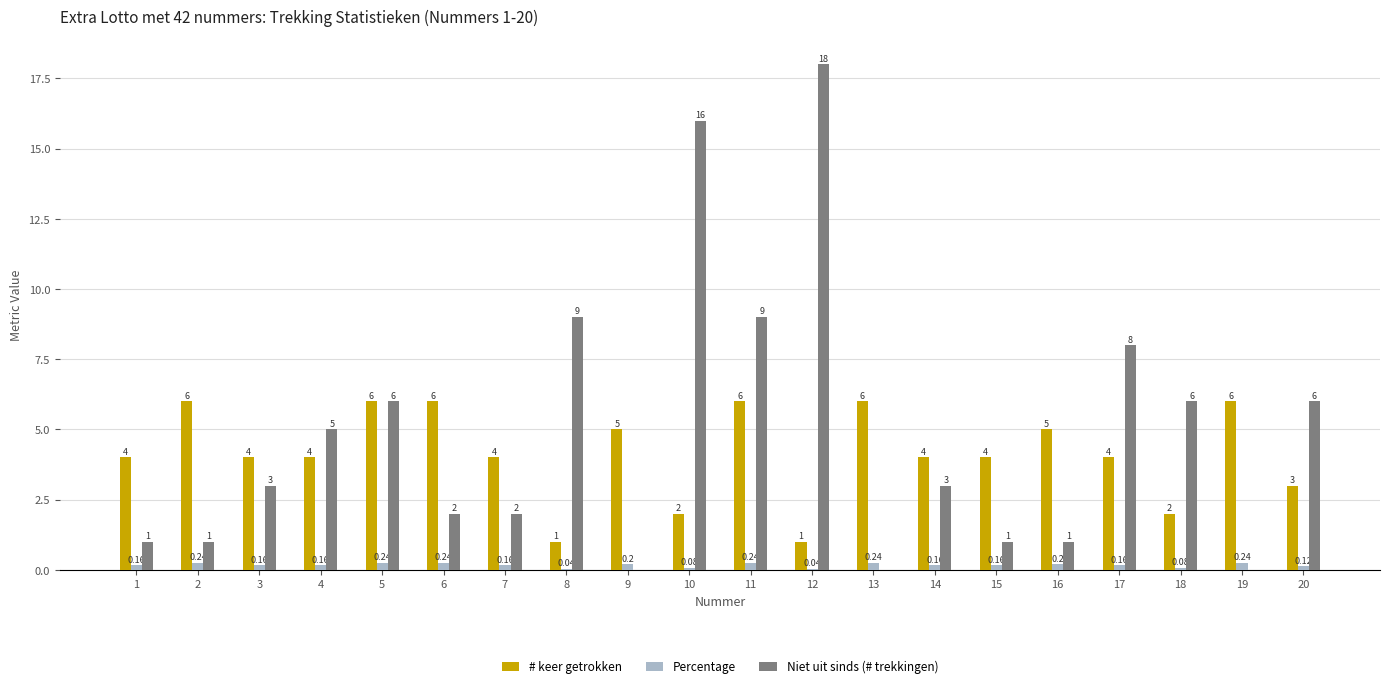

Which series changed the most between 6 and 7?

# keer getrokken